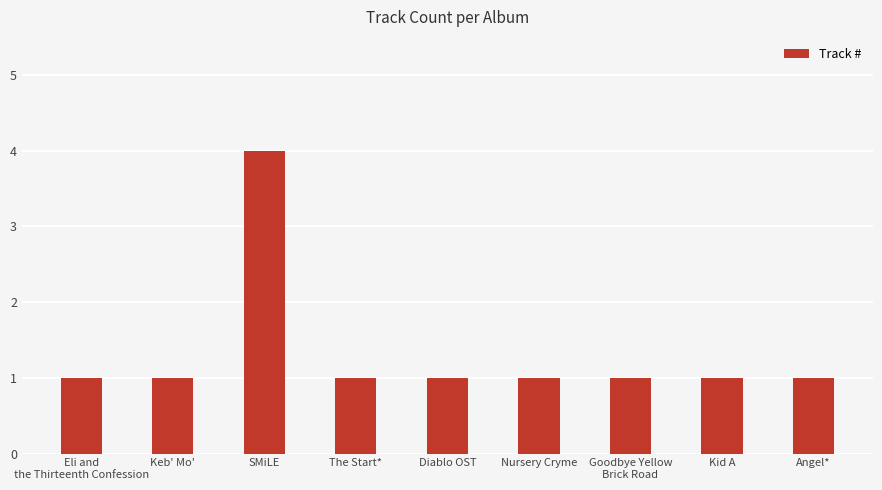

Which has a higher value, SMiLE or The Start*?

SMiLE